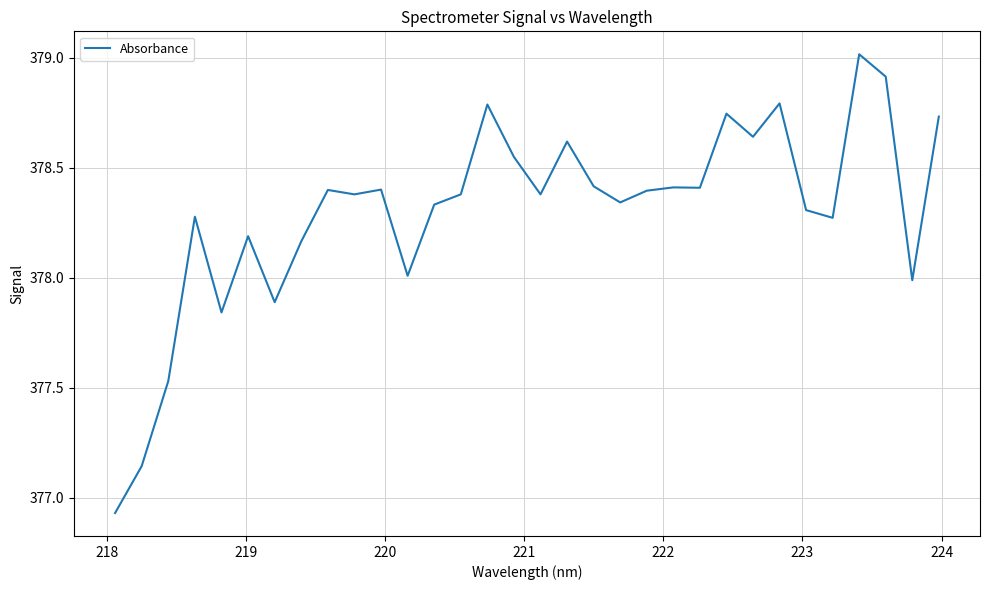

What is the difference between the maximum and minimum values?

2.1